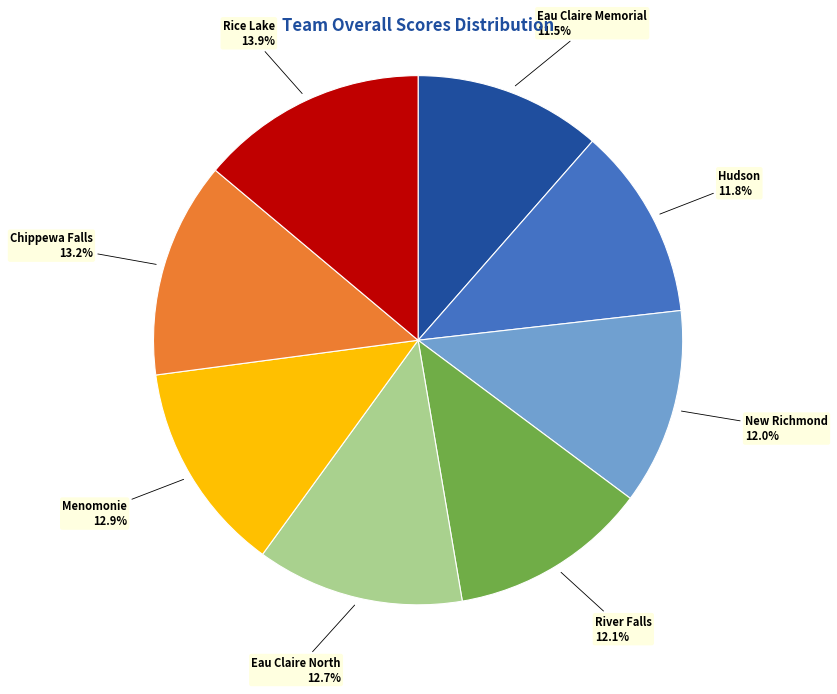

Between Rice Lake and River Falls, which is larger?

Rice Lake